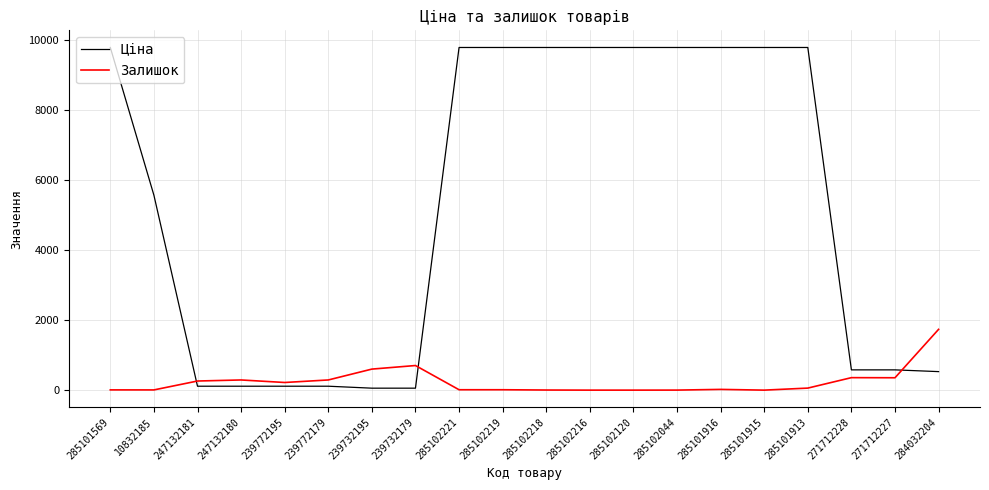

Is the value of Залишок at 239772179 greater than the value of Ціна at 285102120?

No